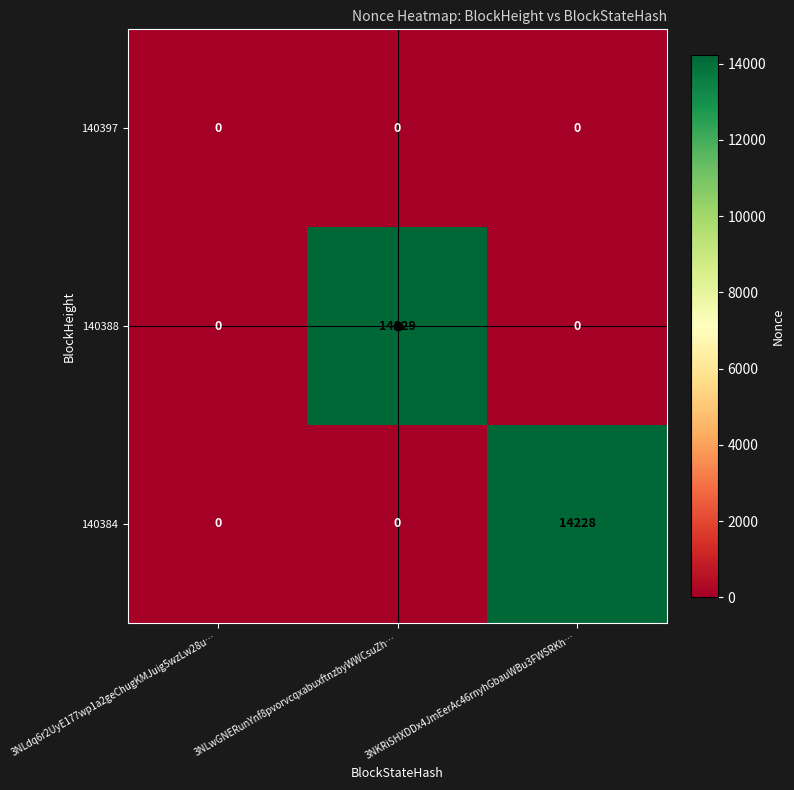

At which category is the sum across all series the highest?

3NLwGNERunYnf8pvorvcqxabuxftnzbyWWCsuZh…